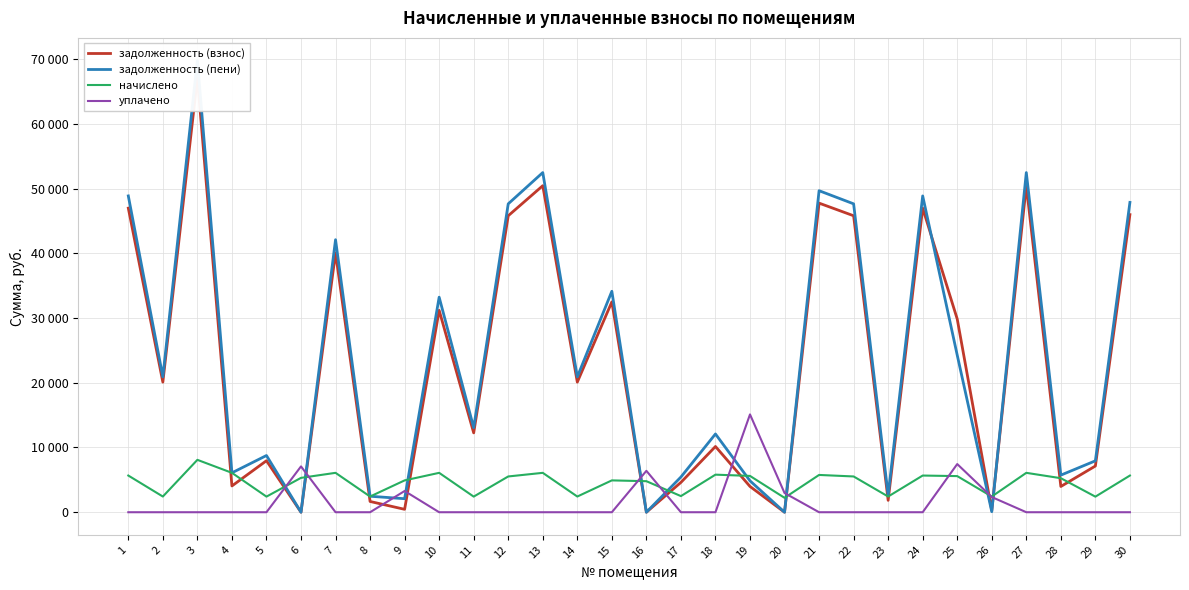

What is the value of the задолженность (пени) point at the 10th from the left?

33220.5